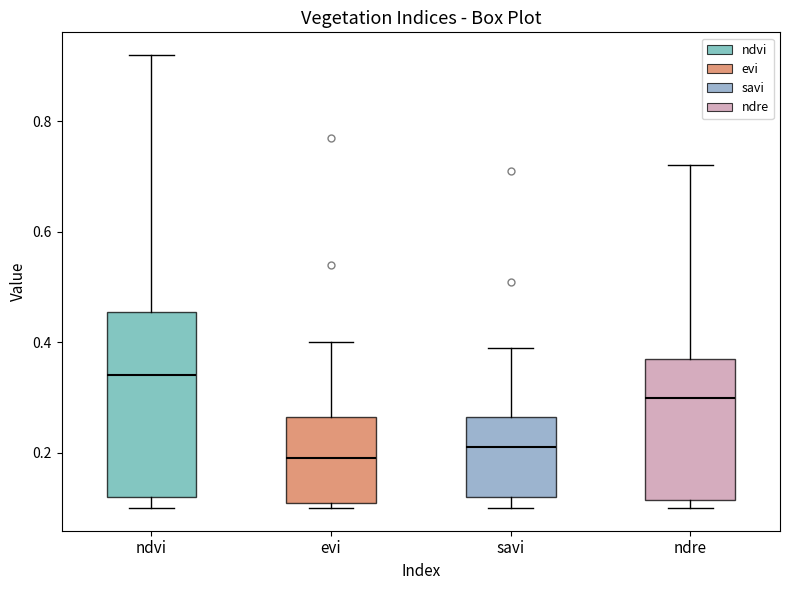

Which box has the highest median line?

ndvi